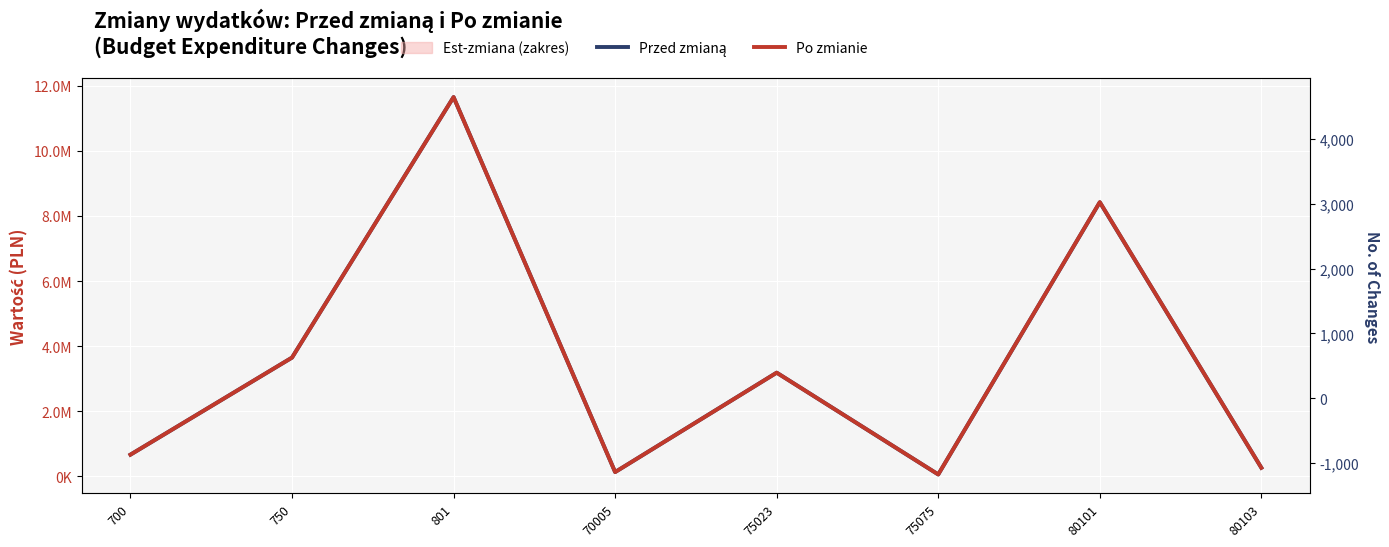

The Po zmianie series shows 8425532.8 at 80101. True or false?

True